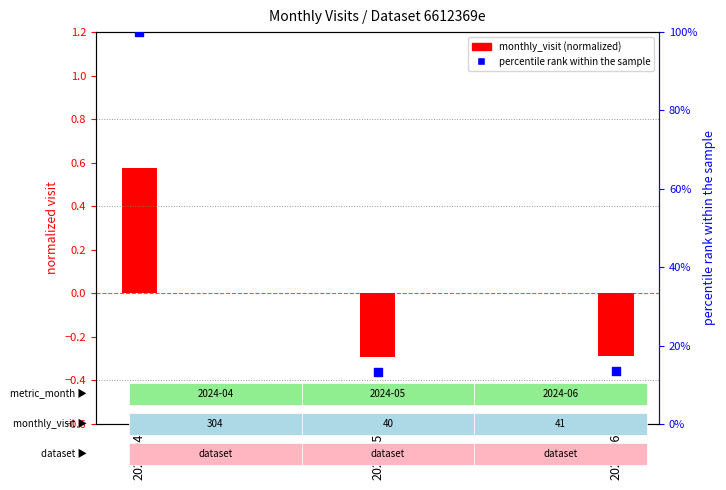

Which series has the widest spread of Y values?

percentile rank within the sample